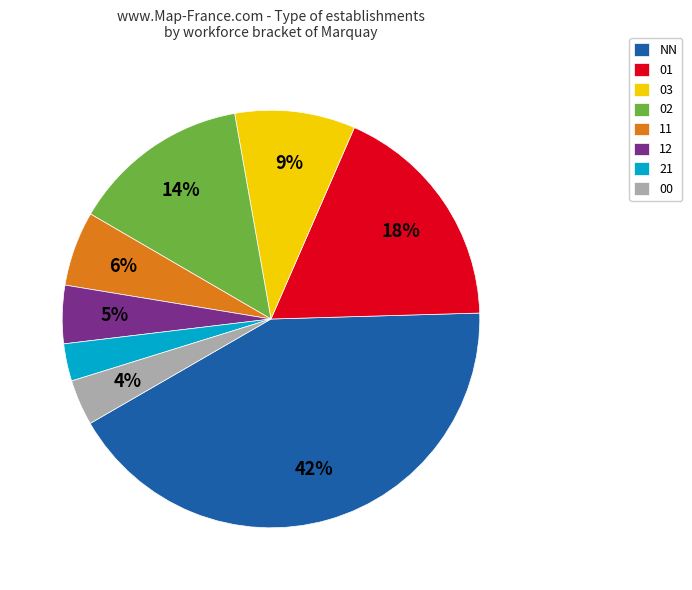

To the nearest percent, what portion does 02 represent?

14%